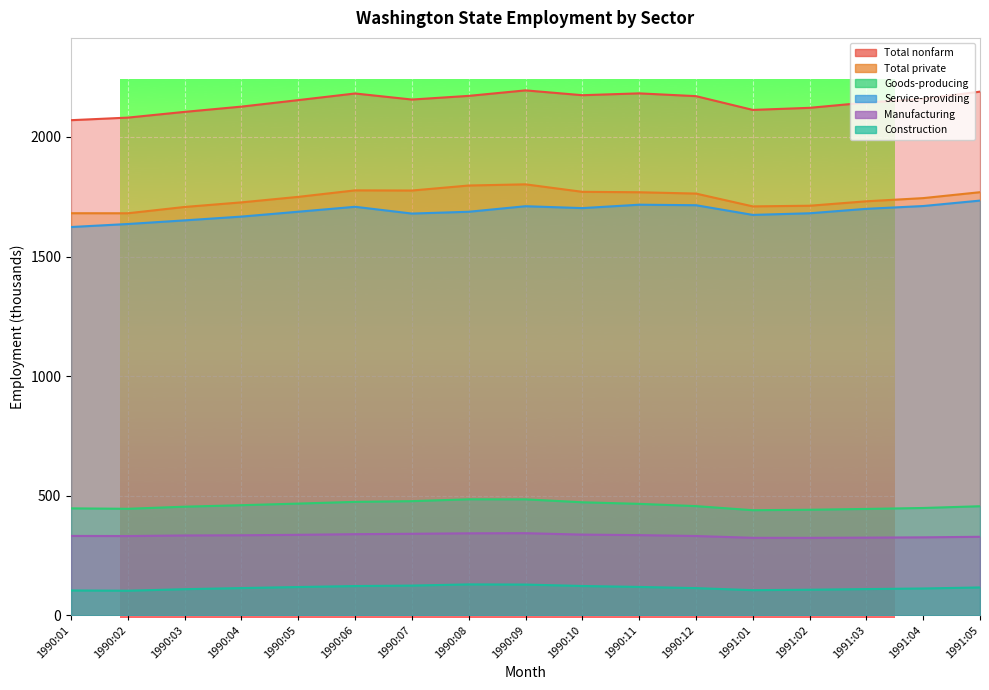

How many data points in Total private are above 1749?

9